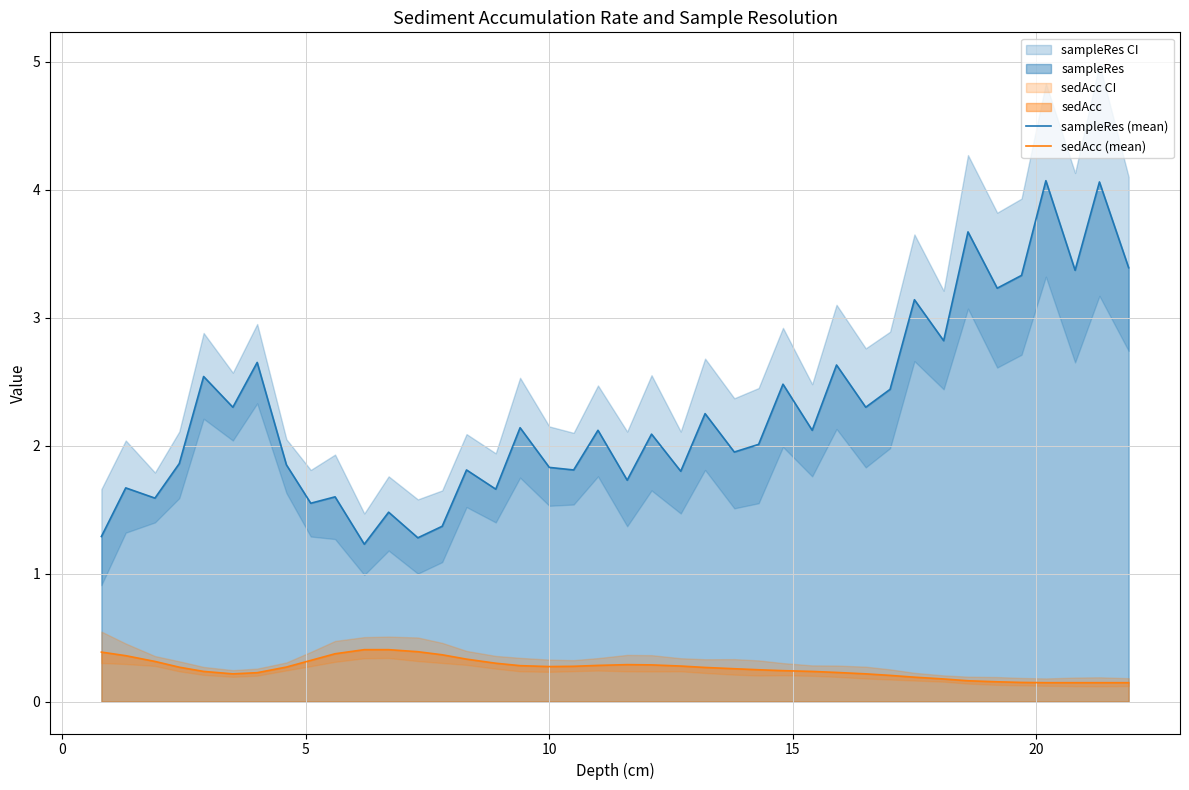

True or false: sedAcc (mean) and sampleRes (mean) cross at least once.

False